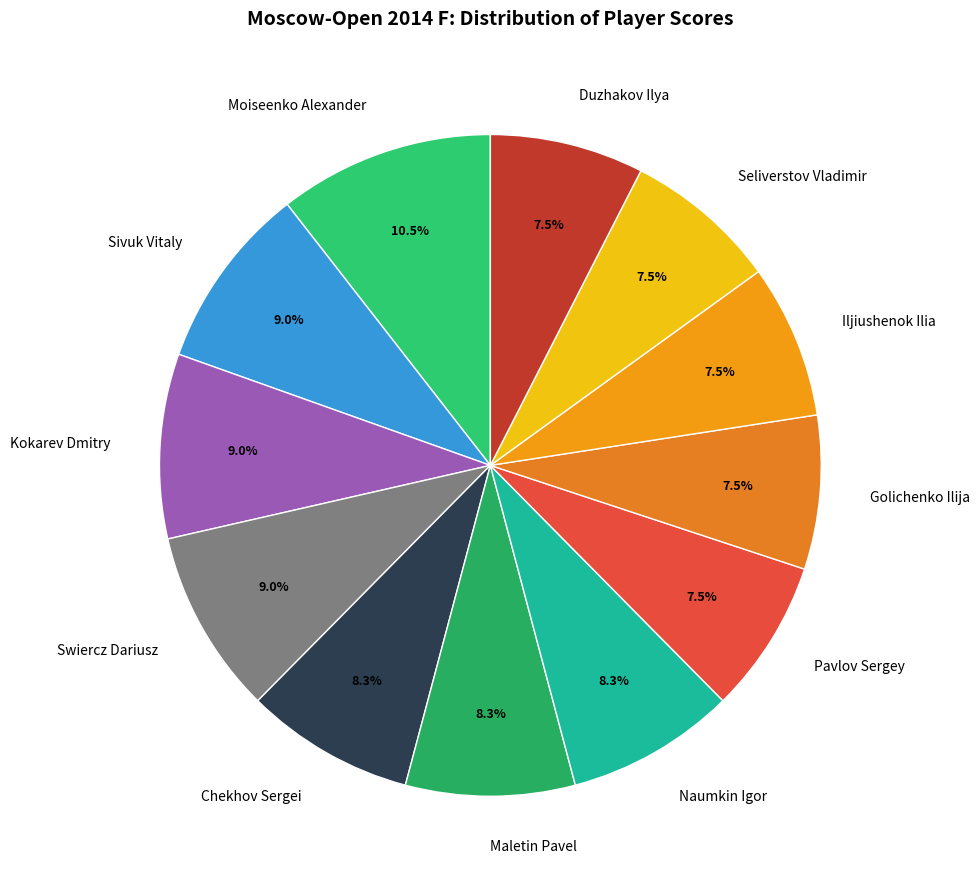

Is the sum of Iljiushenok Ilia and Swiercz Dariusz greater than half?

No